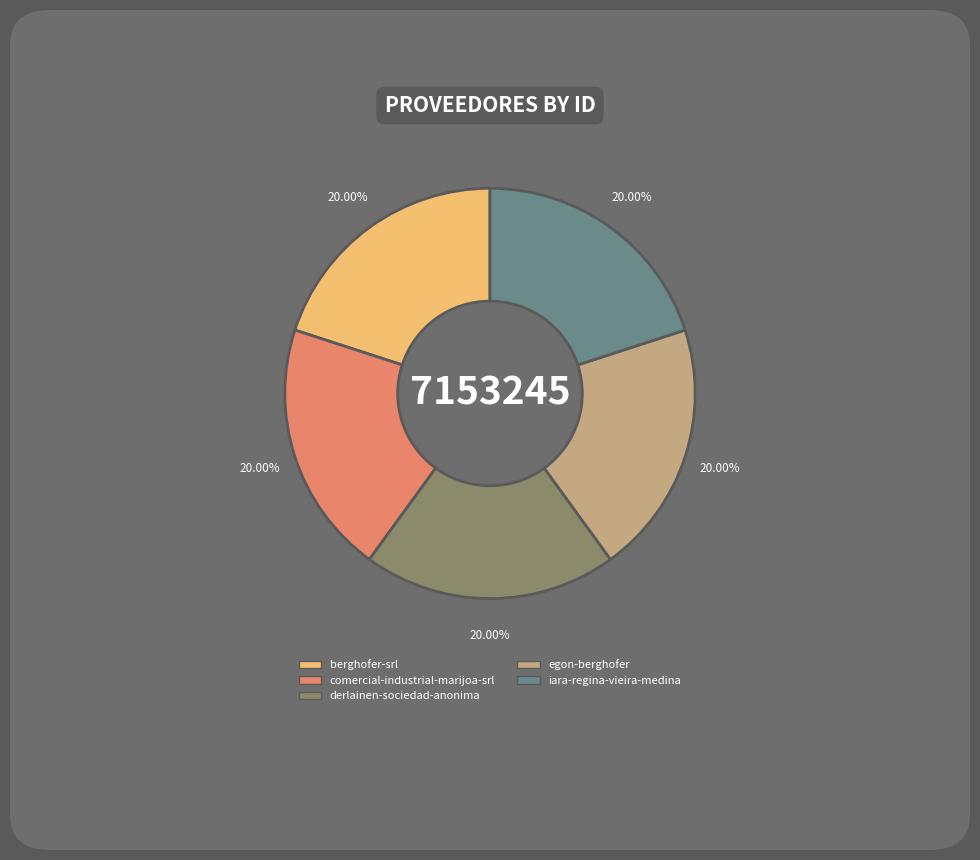

To the nearest percent, what percentage of the pie is comercial-industrial-marijoa-srl?

20%